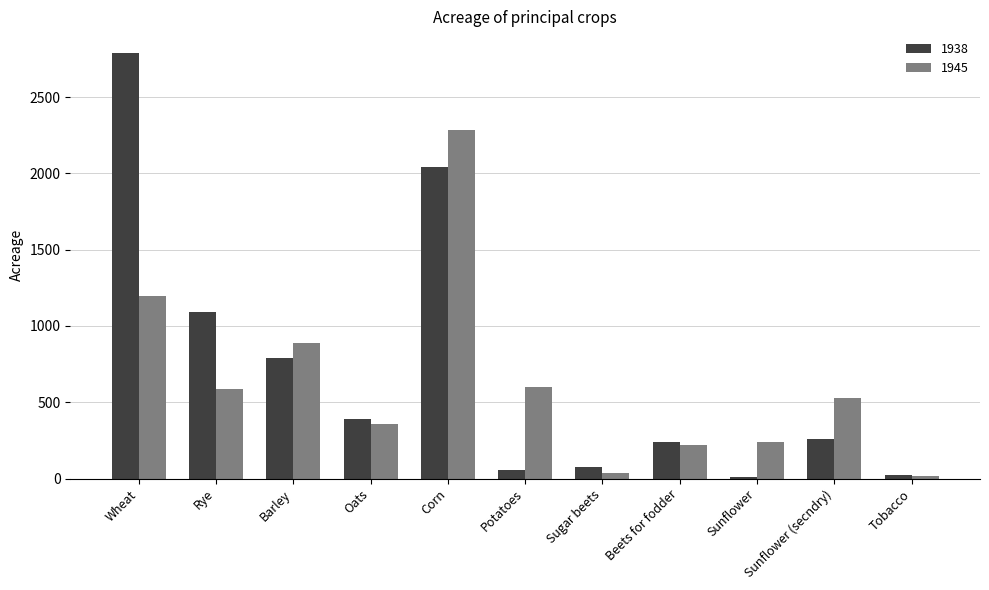

Rank the series at Sugar beets from lowest to highest value.

1945, 1938